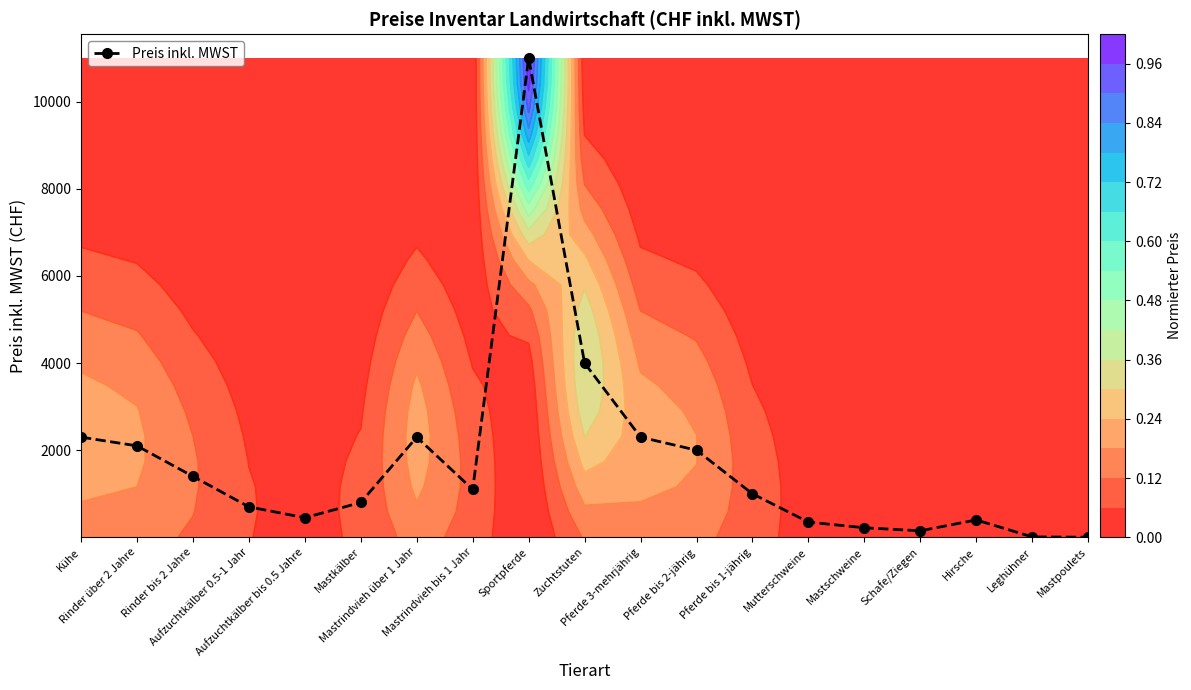

What is the difference between the maximum and minimum values?

10997